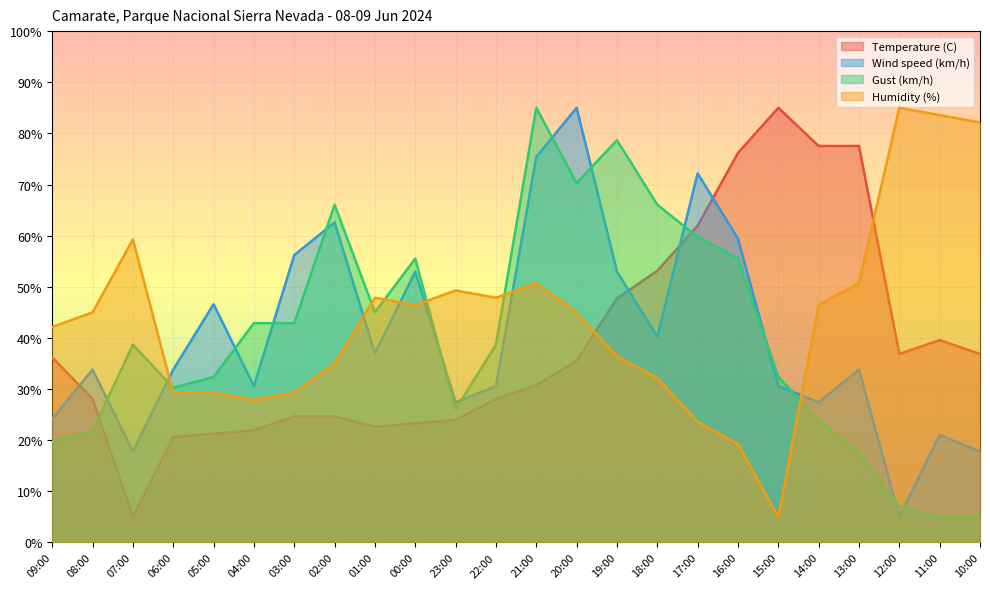

Reading left to right, list all the values displayed in this chart.

Temperature (C): 36.2	28.1	5.0	20.6	21.3	21.9	24.7	24.7	22.6	23.3	24.0	28.1	30.8	35.5	47.7	53.1	61.9	76.2	85.0	77.5	77.5	36.9	39.6	36.9
Wind speed (km/h): 24.2	33.8	17.8	33.8	46.6	30.6	56.2	62.6	37.0	53.0	27.4	30.6	75.4	85.0	53.0	40.2	72.2	59.4	30.6	27.4	33.8	5.0	21.0	17.8
Gust (km/h): 19.7	21.8	38.7	30.3	32.4	42.9	42.9	66.1	45.0	55.5	26.1	38.7	85.0	70.3	78.7	66.1	59.7	55.5	32.4	23.9	17.6	7.1	5.0	5.0
Humidity (%): 42.1	45.0	59.3	29.3	29.3	27.9	29.3	35.0	47.9	46.4	49.3	47.9	50.7	45.0	36.4	32.1	23.6	19.3	5.0	46.4	50.7	85.0	83.6	82.1